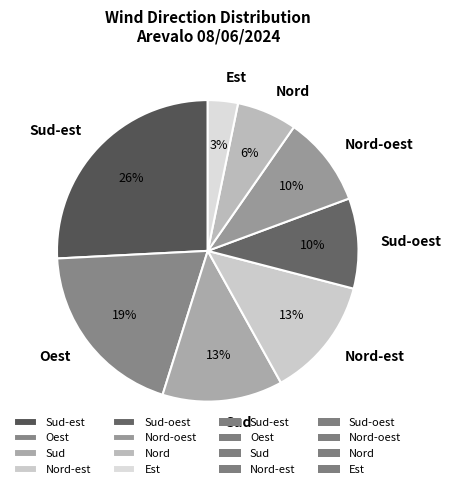

Is the sum of Nord-oest and Nord greater than half?

No